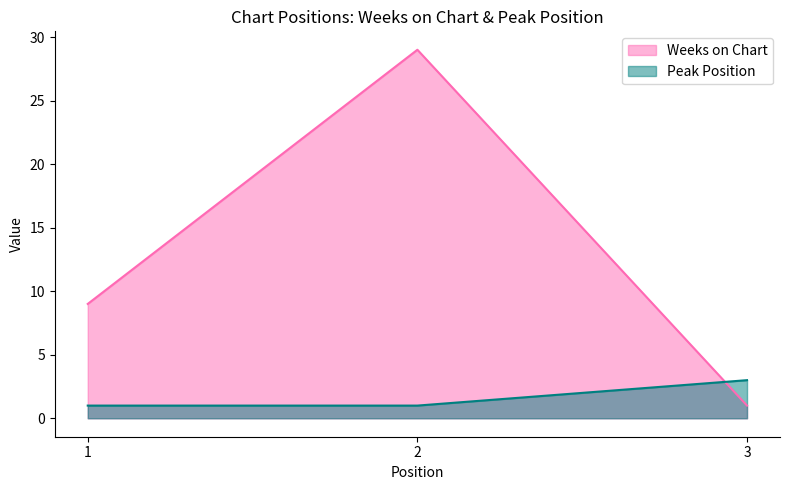

What is the value of the Peak Position point at the 3rd from the left?

3